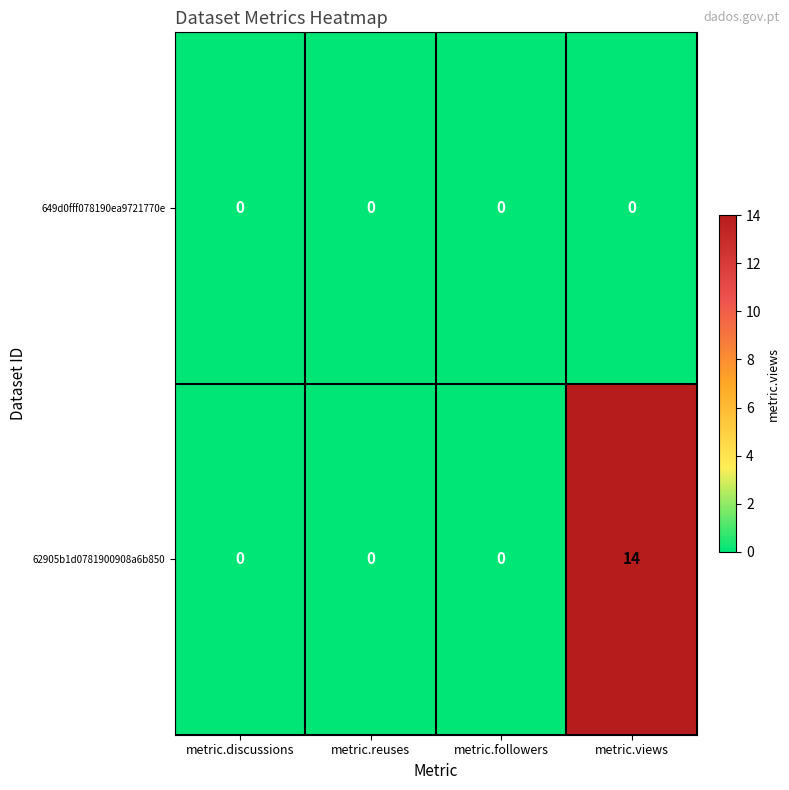

At metric.views, list the series in order from largest to smallest.

62905b1d0781900908a6b850, 649d0fff078190ea9721770e